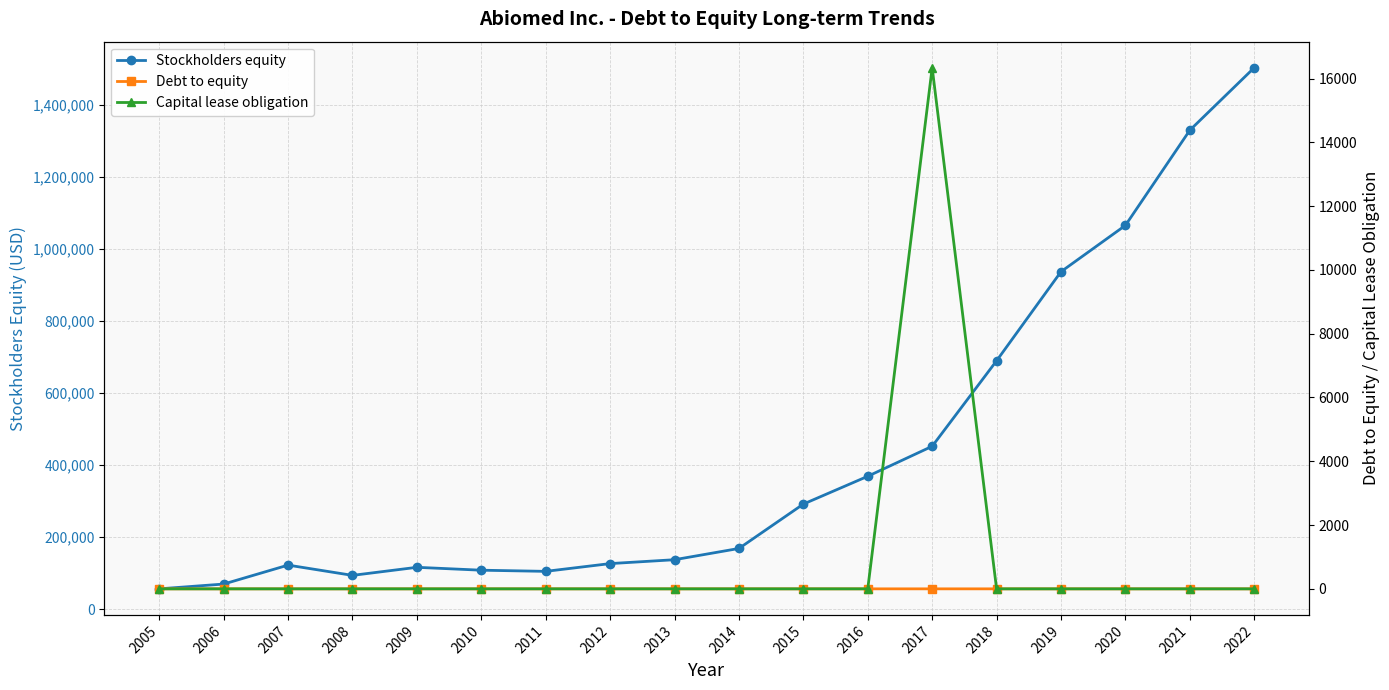

True or false: Stockholders equity has a value of 58845.1 at 2008.

False